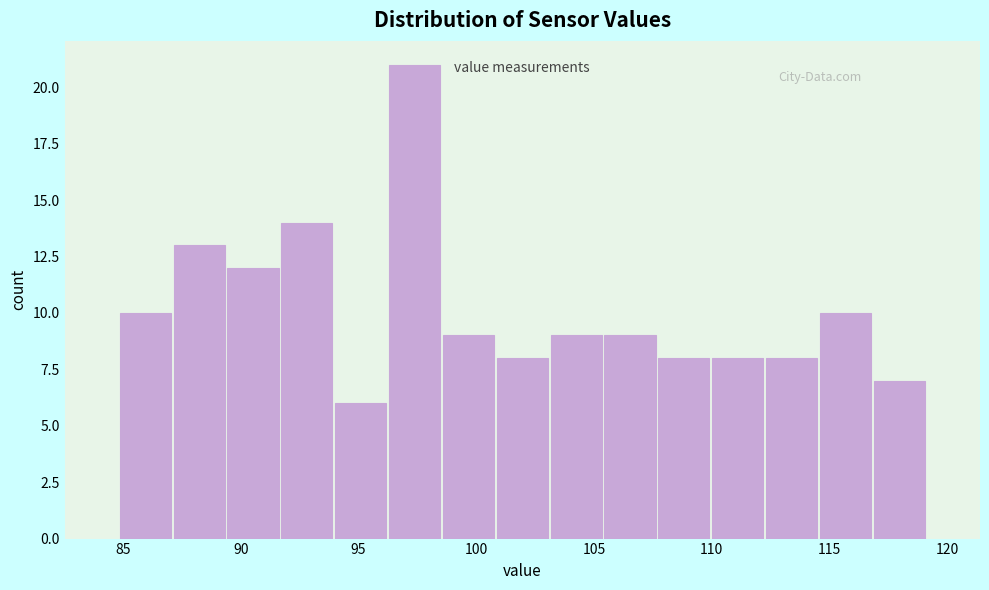

Which range on the x-axis has the tallest bar?

96.0 to 98.5